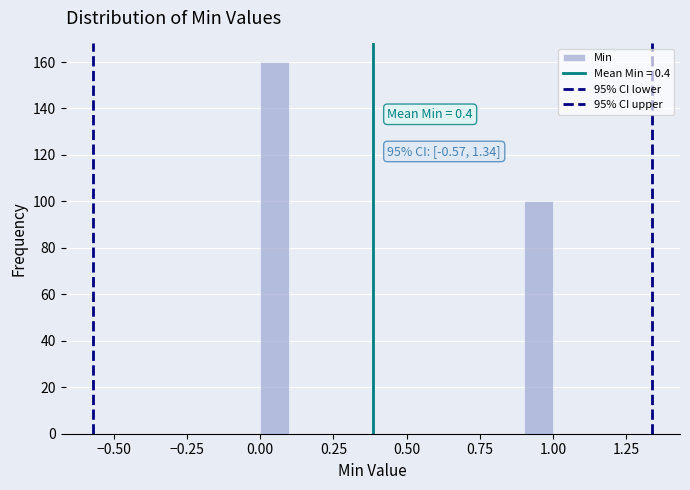

Read against the x-axis, roughly where is the centre of the tallest bar?

0.05